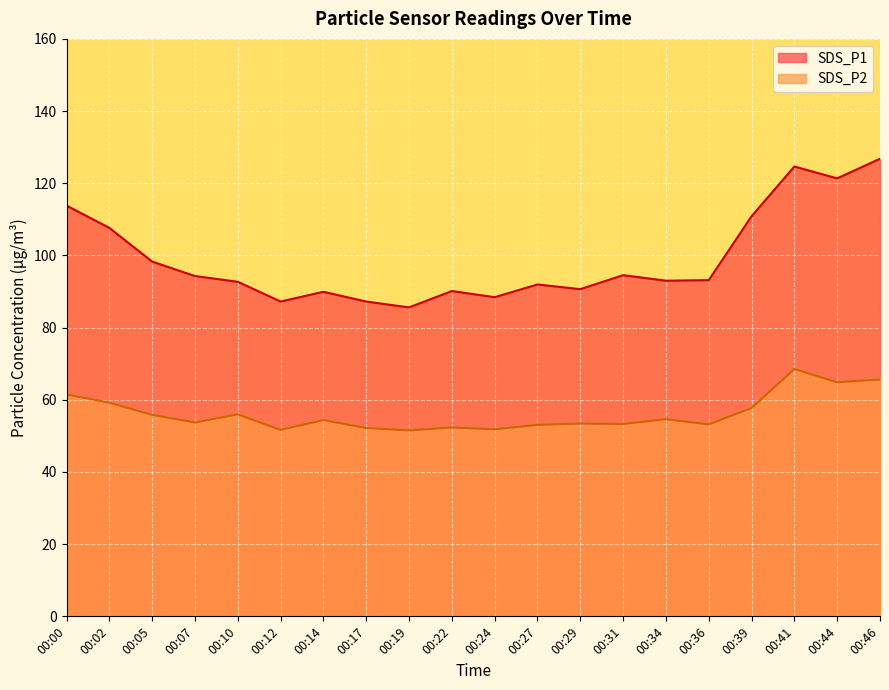

The SDS_P1 series shows 98.3 at 00:05. True or false?

True